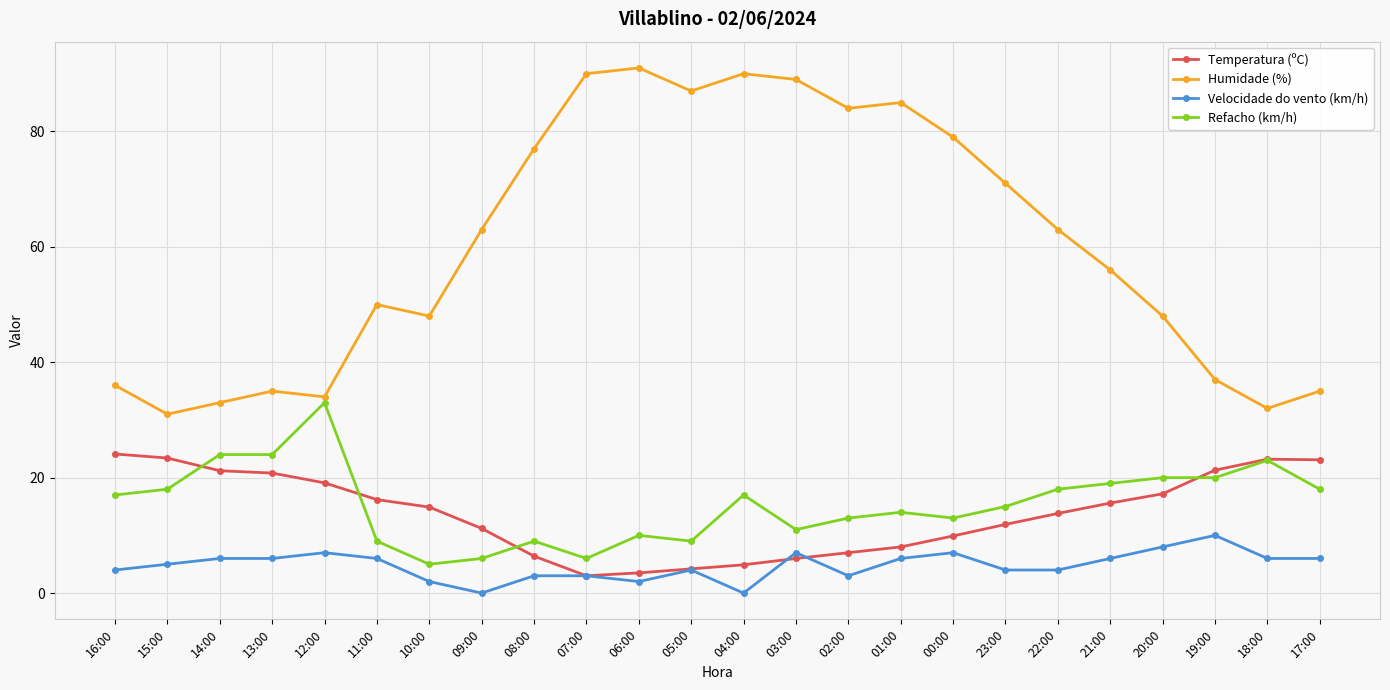

What position from the left is 12:00?

5